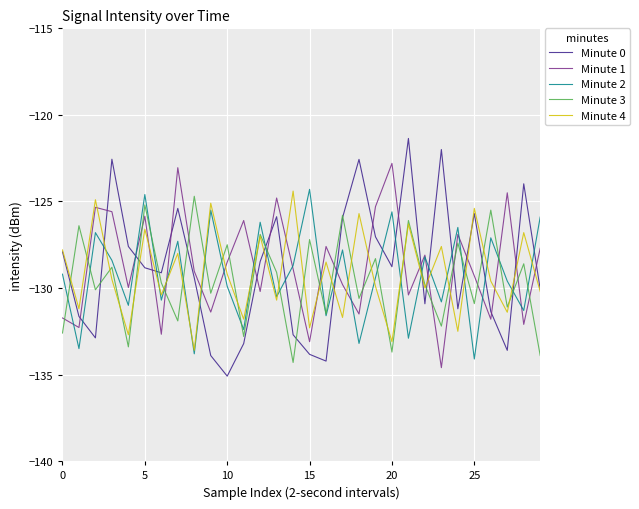

What is the greatest value displayed?

-121.4